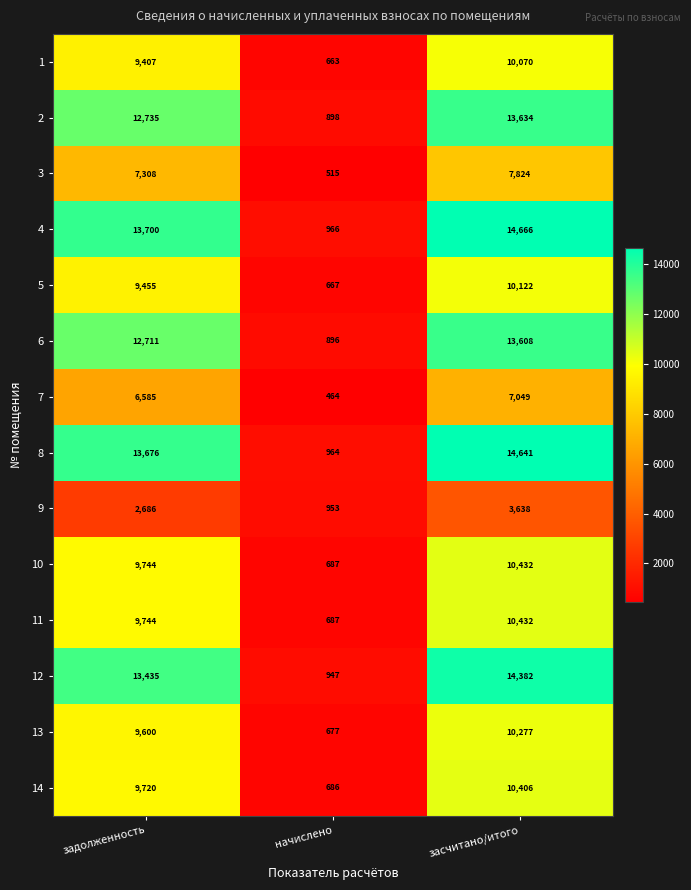

What is the difference between the highest and lowest values at засчитано/итого?

11028